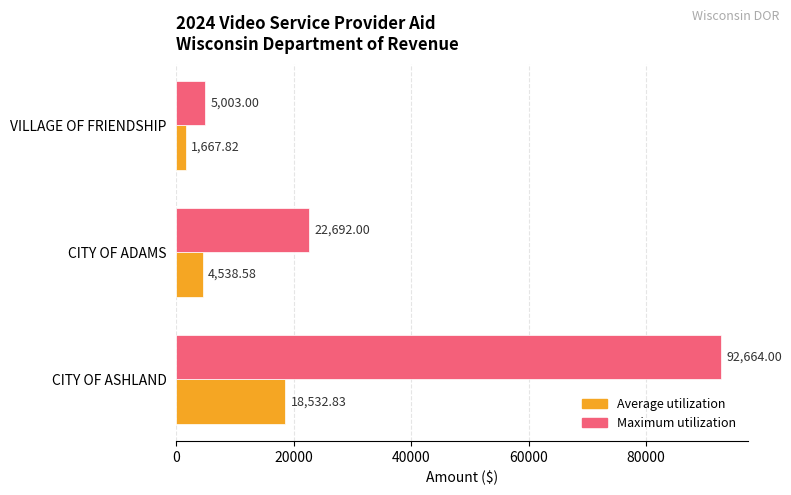

What is the difference between the maximum and second lowest values in the Maximum utilization series?

69972.0